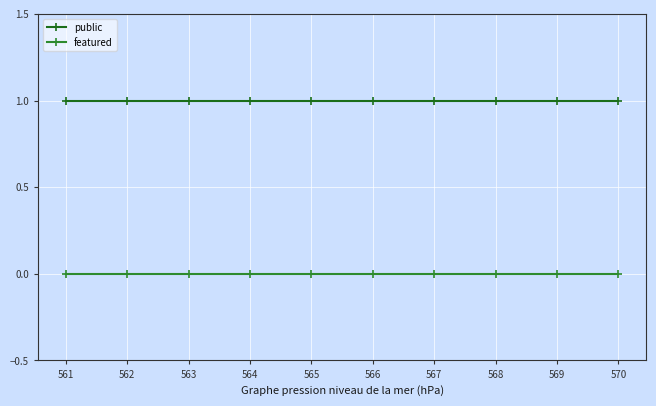

Reading left to right, transcribe all the data shown in this chart.

public: 561=1	562=1	563=1	564=1	565=1	566=1	567=1	568=1	569=1	570=1
featured: 561=0	562=0	563=0	564=0	565=0	566=0	567=0	568=0	569=0	570=0